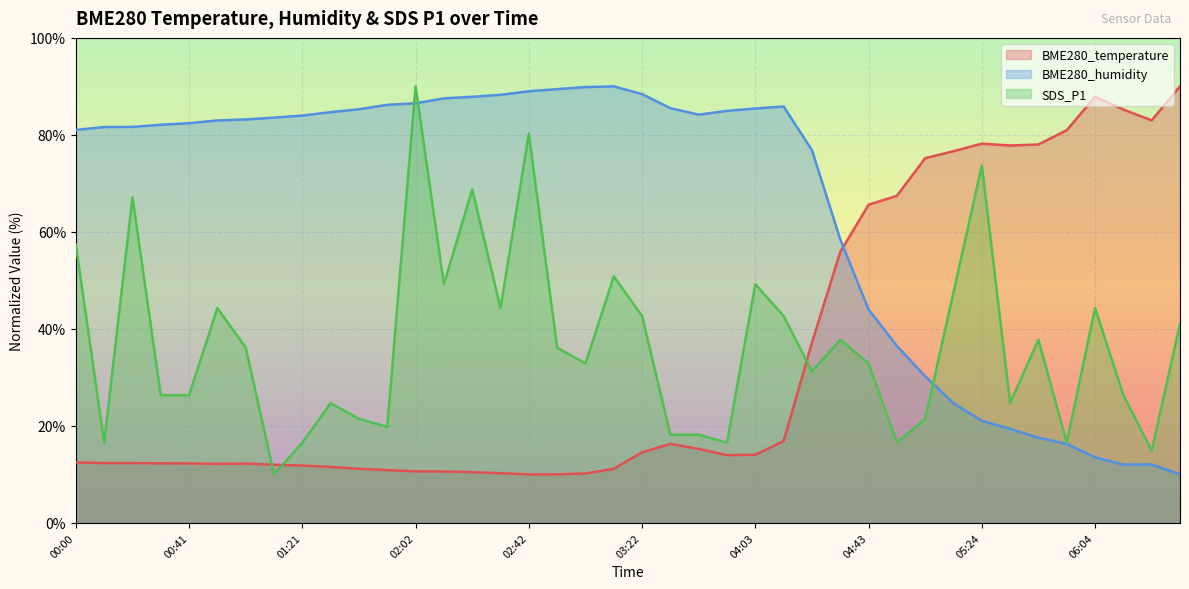

What is the difference between the maximum and minimum values in the SDS_P1 series?

80.0